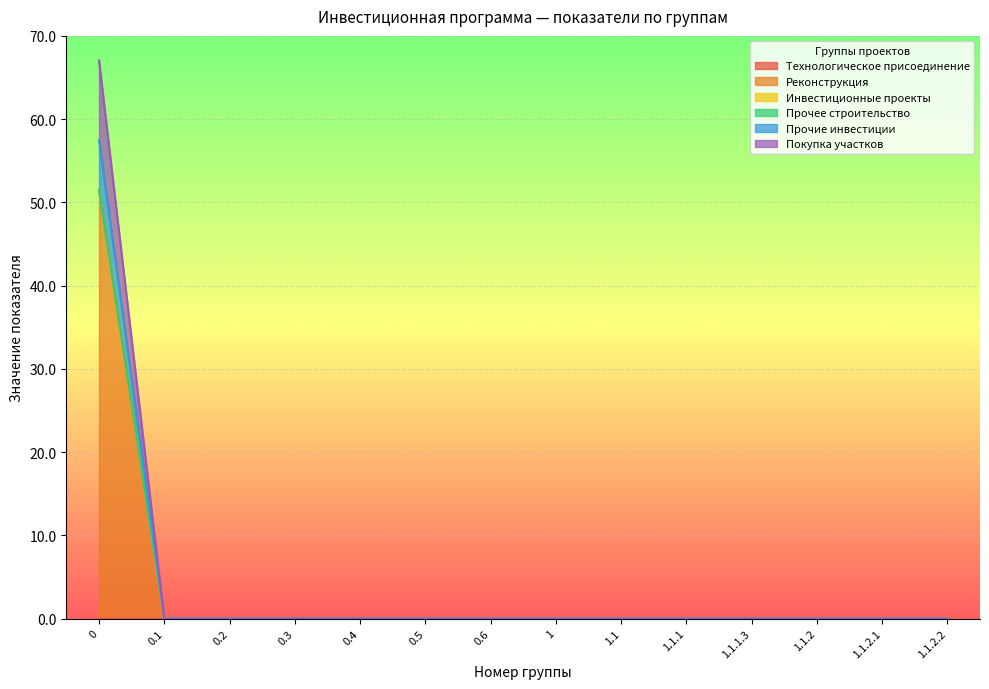

Is the value of Прочие инвестиции at 0.6 greater than the value of Покупка участков at 1.1.1?

No